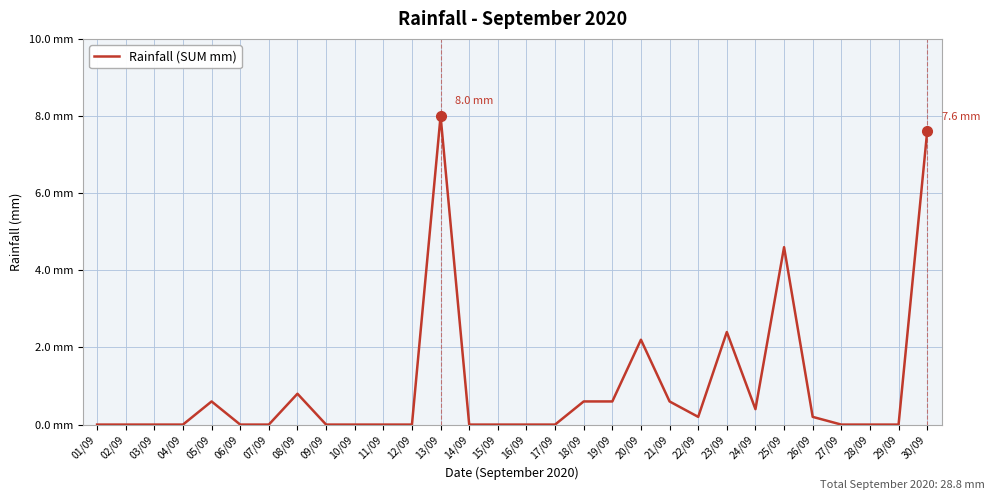

Does the chart display data point markers on the line(s)?

No